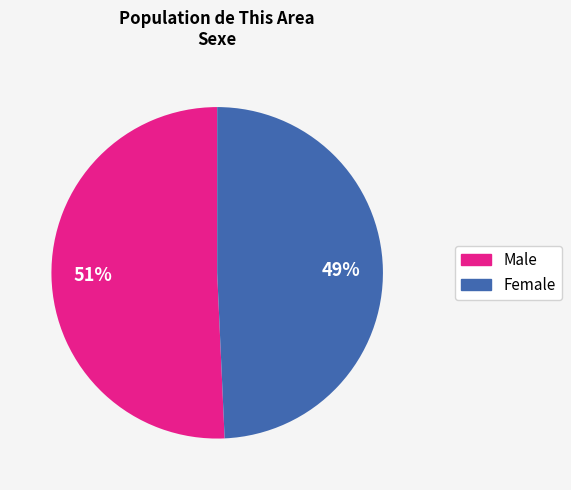

Approximately how many times larger is the value at Male compared to Female?

1.0